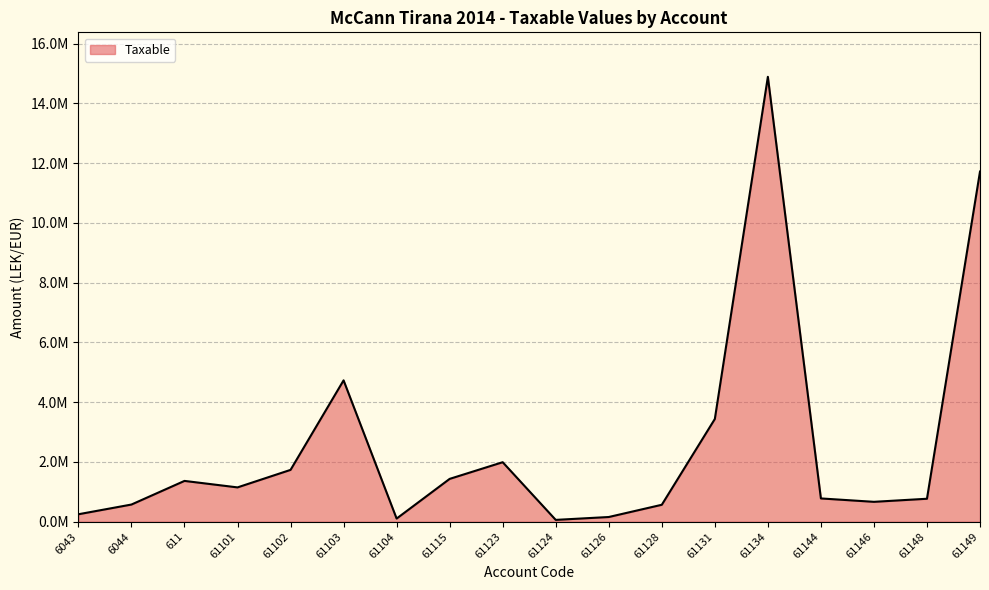

What is the difference between the values at 61148 and 61149?

10948795.7